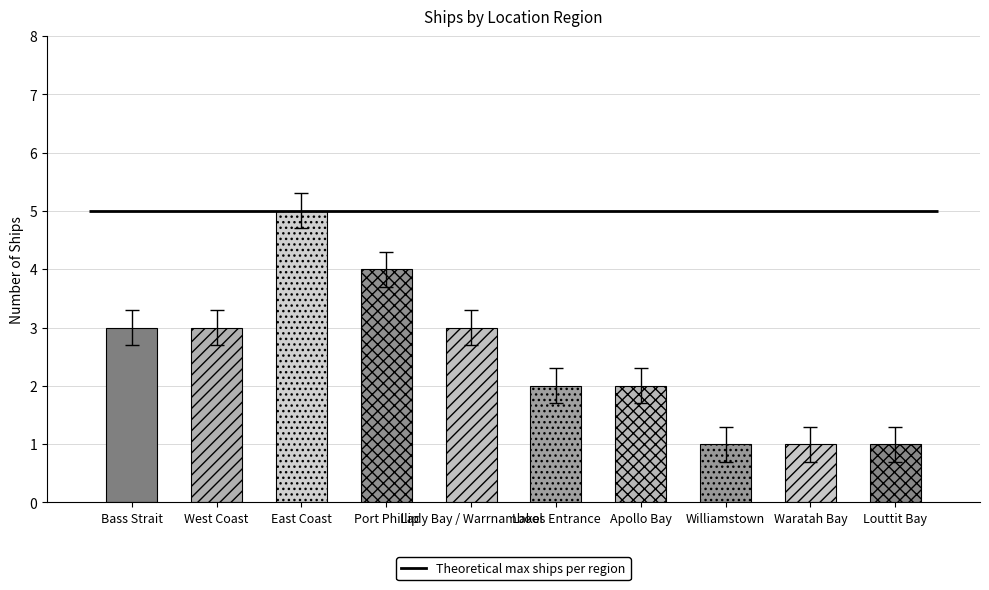

Which category has the lowest value across all series?

Williamstown